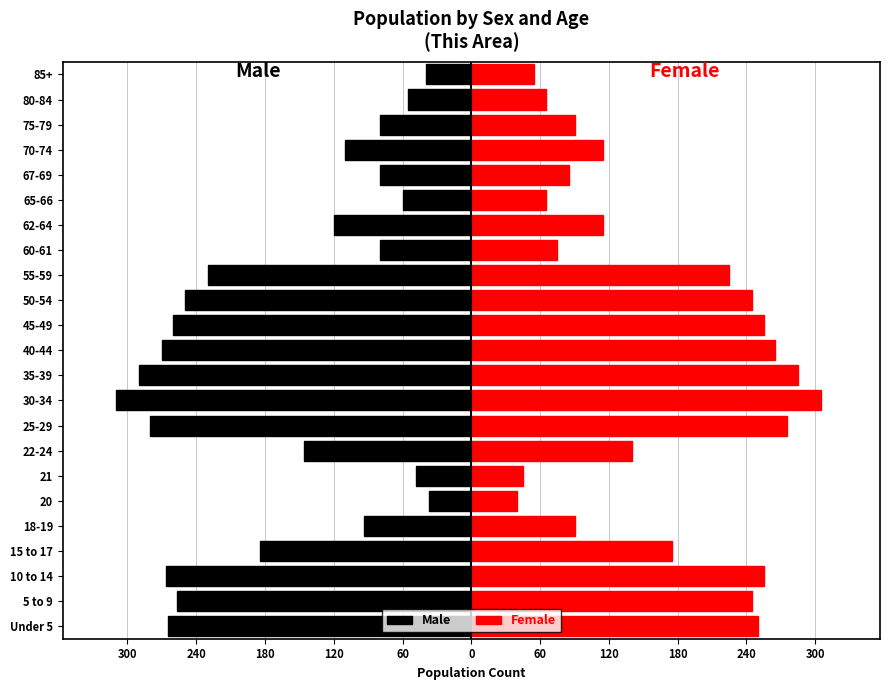

How many bars are there in total?

46